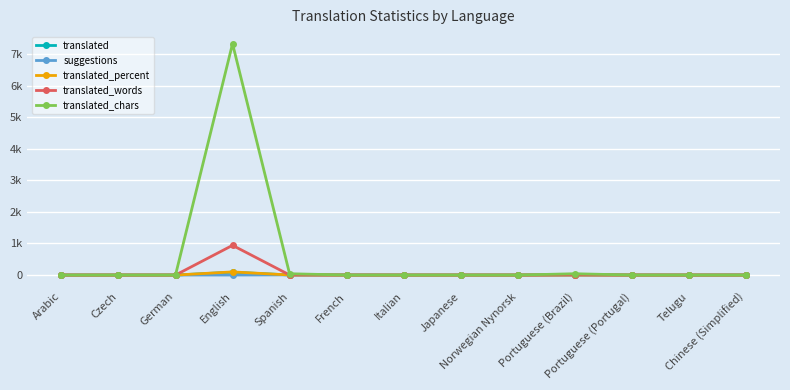

What is the difference between the second highest and second lowest values in the suggestions series?

6.0